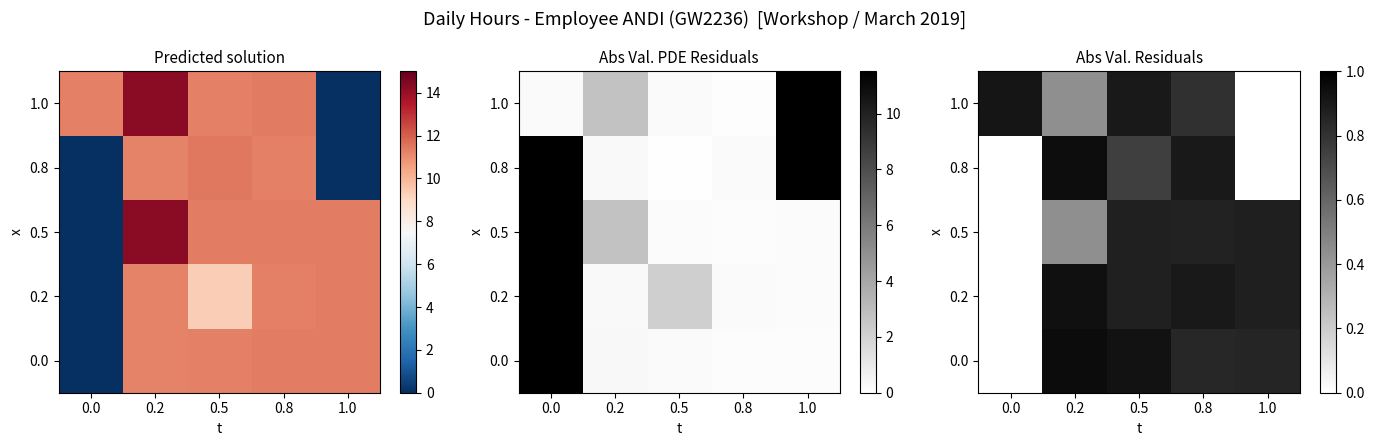

At 0.8, list the series in order from smallest to largest.

1.0, 0.0, 0.5, 0.2, 0.8